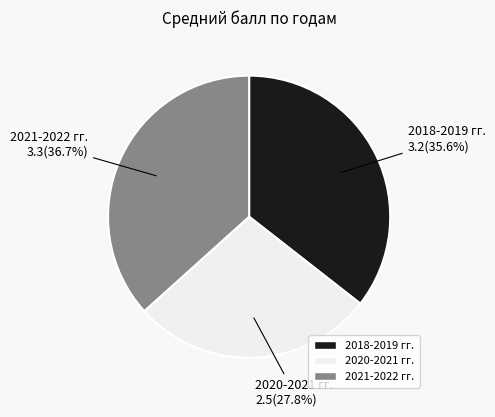

True or false: 2018-2019 гг. accounts for 23% of the total.

False